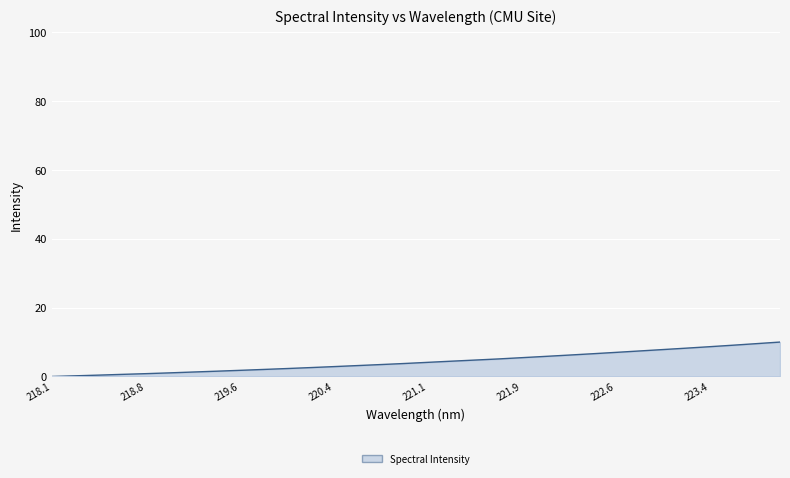

Does the chart display data point markers on the line(s)?

No